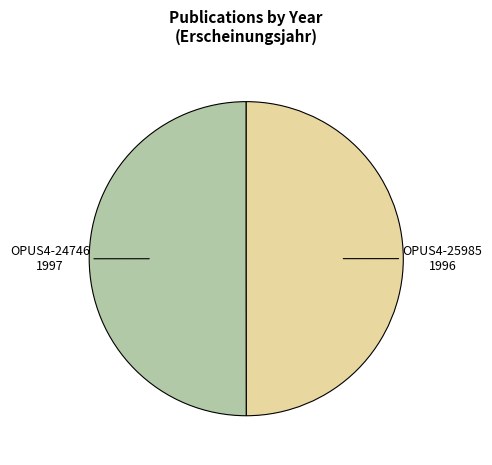

What is the smallest slice in the pie chart?

OPUS4-25985